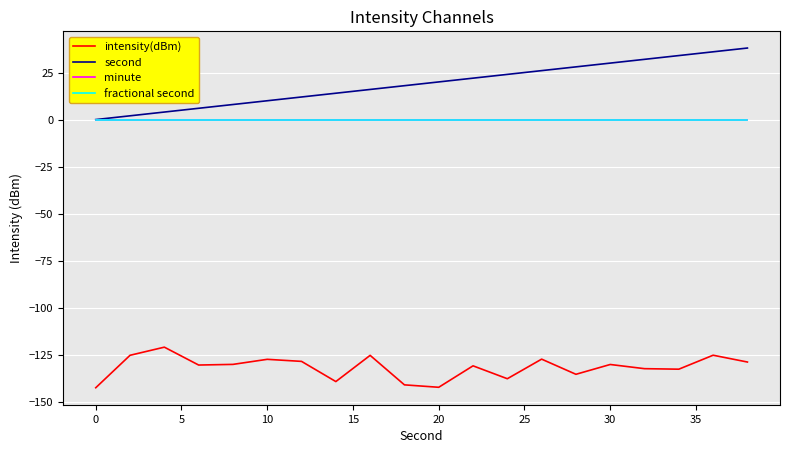

True or false: second and intensity(dBm) cross at least once.

False